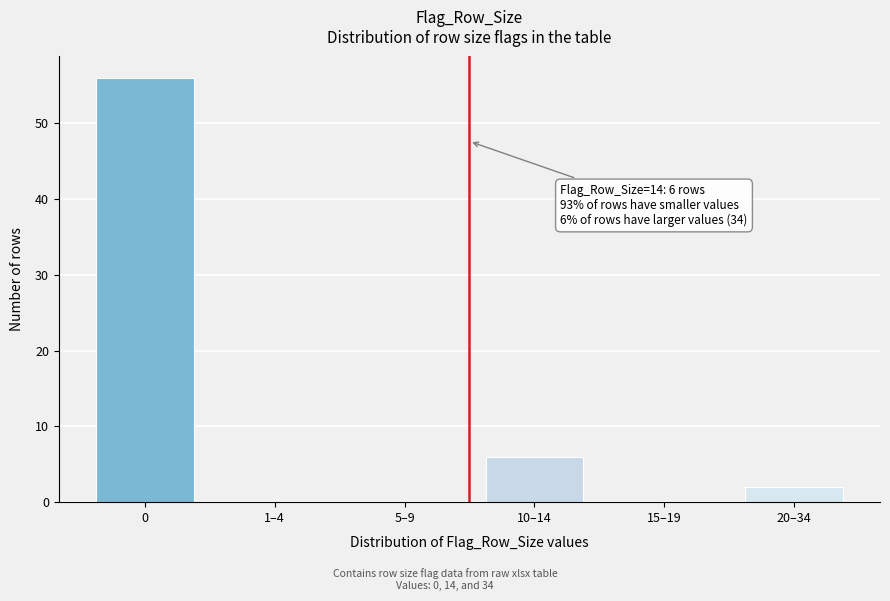

Reading left to right, transcribe all the data shown in this chart.

0=56	1–4=0	5–9=0	10–14=6	15–19=0	20–34=2